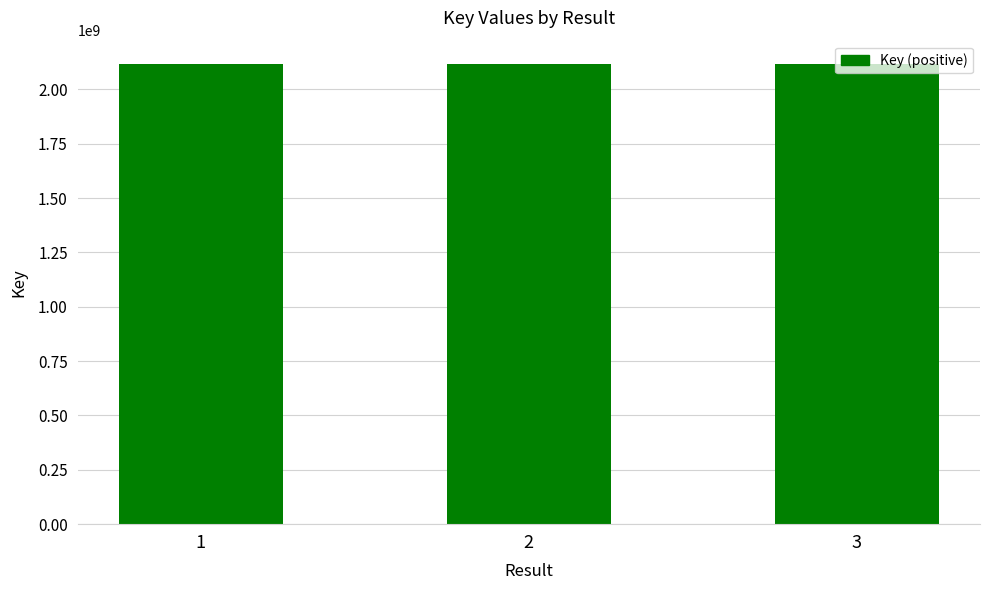

How many values are below 2117909162?

1